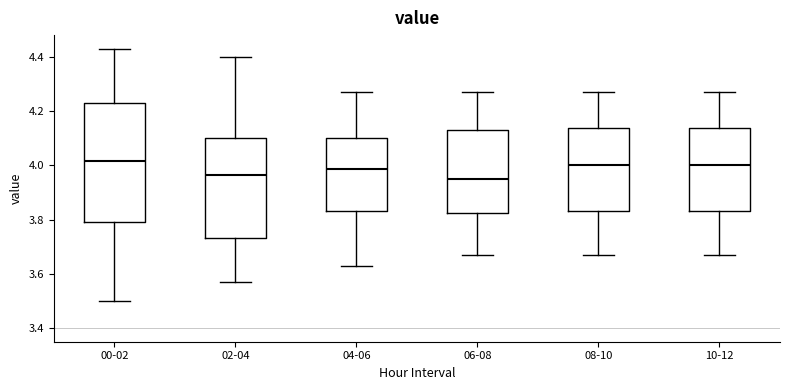

Reading left to right, transcribe this box plot: for each box, give where its median line is, the range the box spans, and where its two whiskers end, as read against the y-axis. The values are not printed on the chart, so give them approximately, as read against the axis.

00-02: median 4.02, box 3.80 to 4.24, whiskers 3.50 to 4.44
02-04: median 3.96, box 3.74 to 4.10, whiskers 3.58 to 4.40
04-06: median 3.98, box 3.84 to 4.10, whiskers 3.64 to 4.28
06-08: median 3.96, box 3.82 to 4.14, whiskers 3.68 to 4.28
08-10: median 4.00, box 3.84 to 4.14, whiskers 3.68 to 4.28
10-12: median 4.00, box 3.84 to 4.14, whiskers 3.68 to 4.28